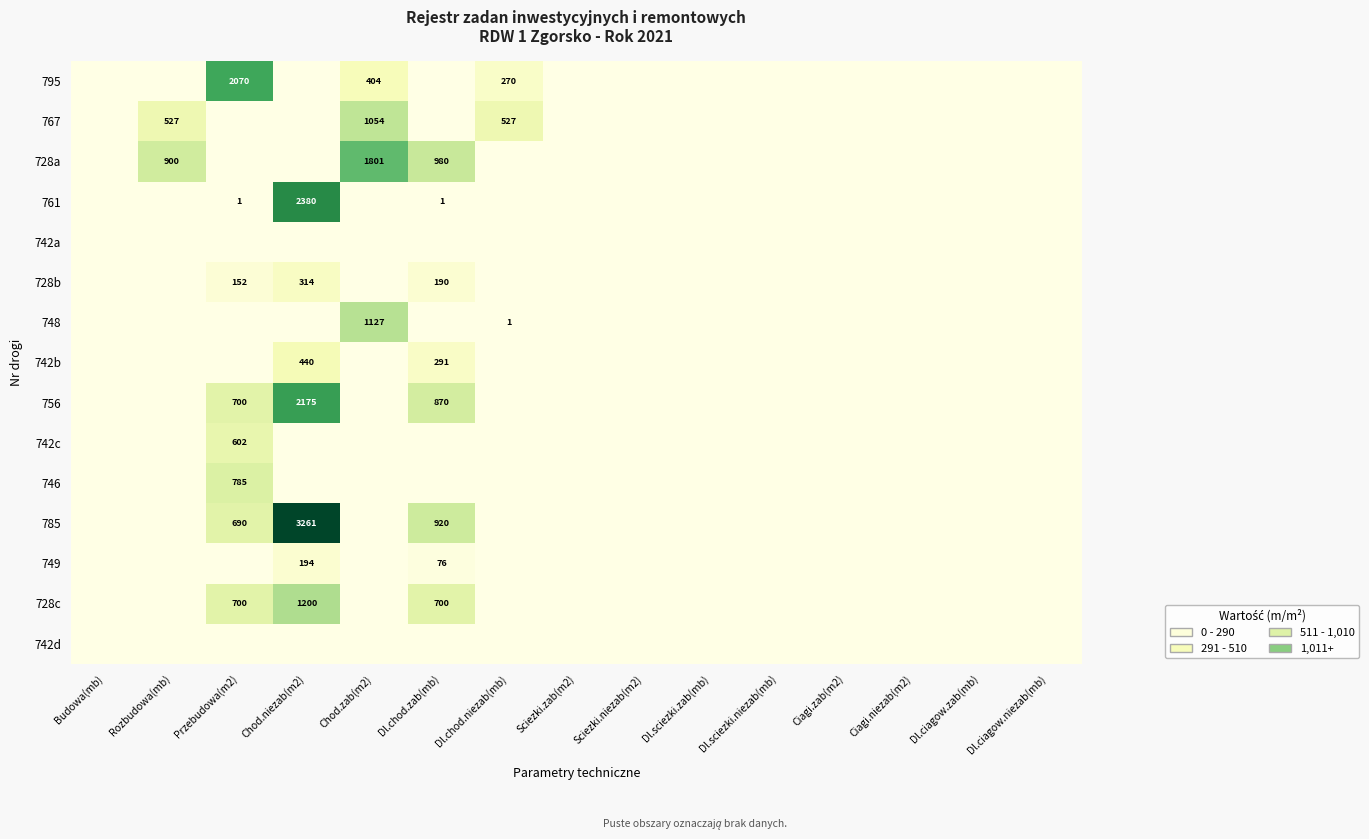

The 767 series shows 1432 at Chod.zab(m2). True or false?

False